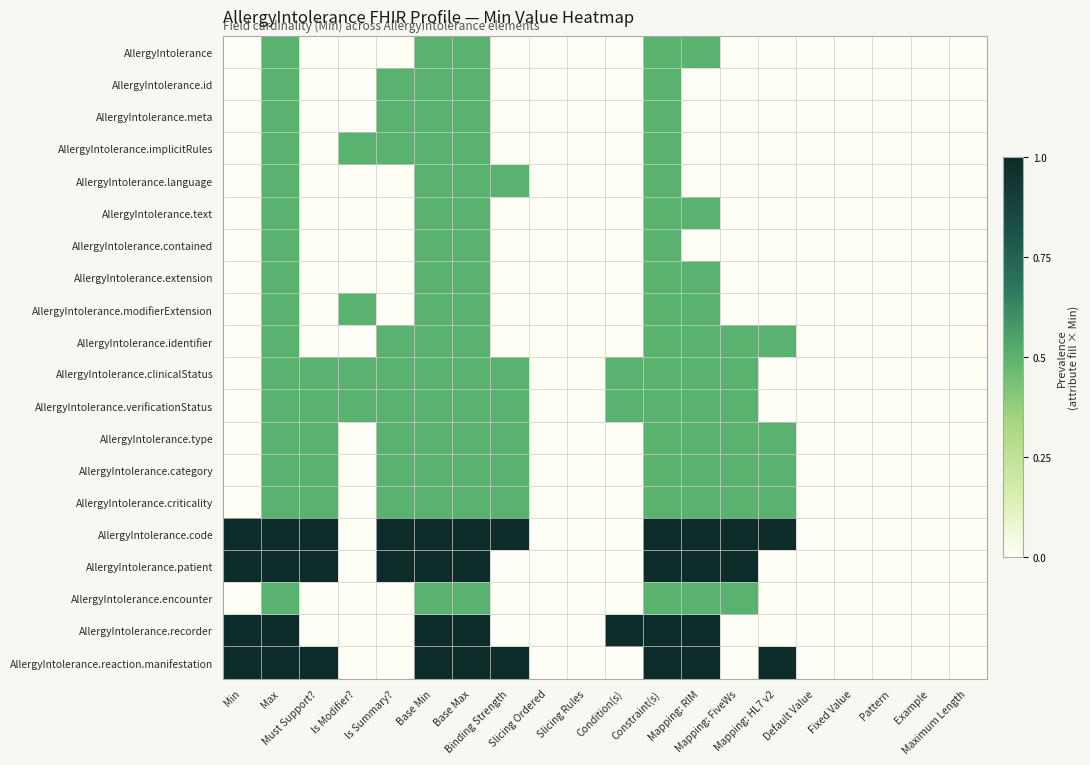

Between Max and Pattern, which is larger?

Max